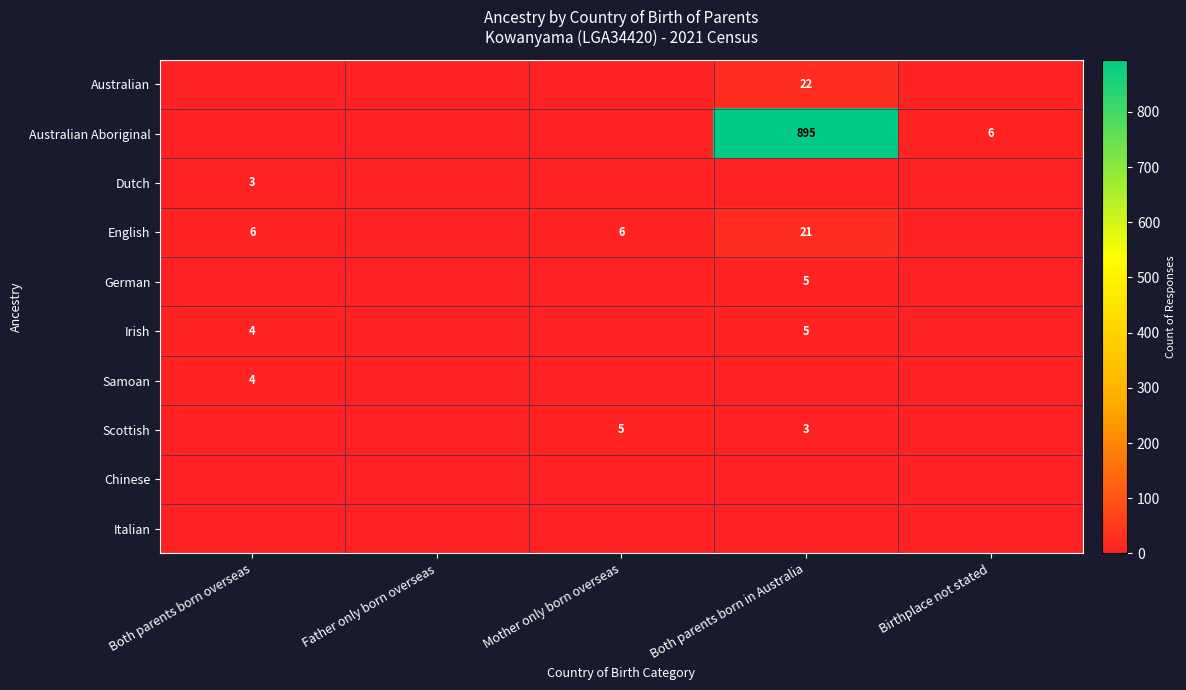

True or false: German has a value of 5 at Both parents born in Australia.

True